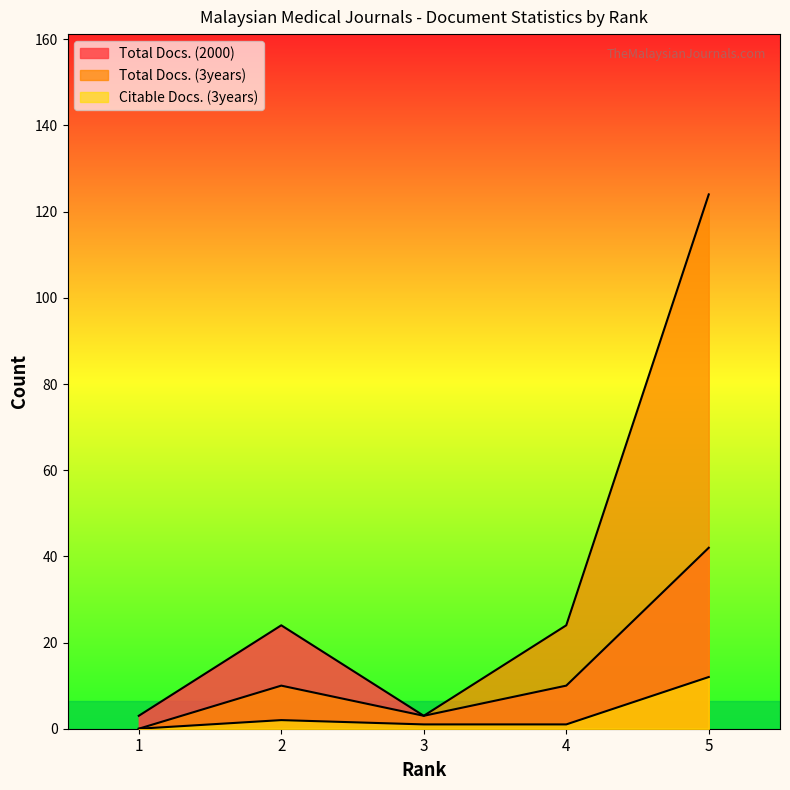

True or false: Citable Docs. (3years) and Total Docs. (2000) intersect in this chart.

False